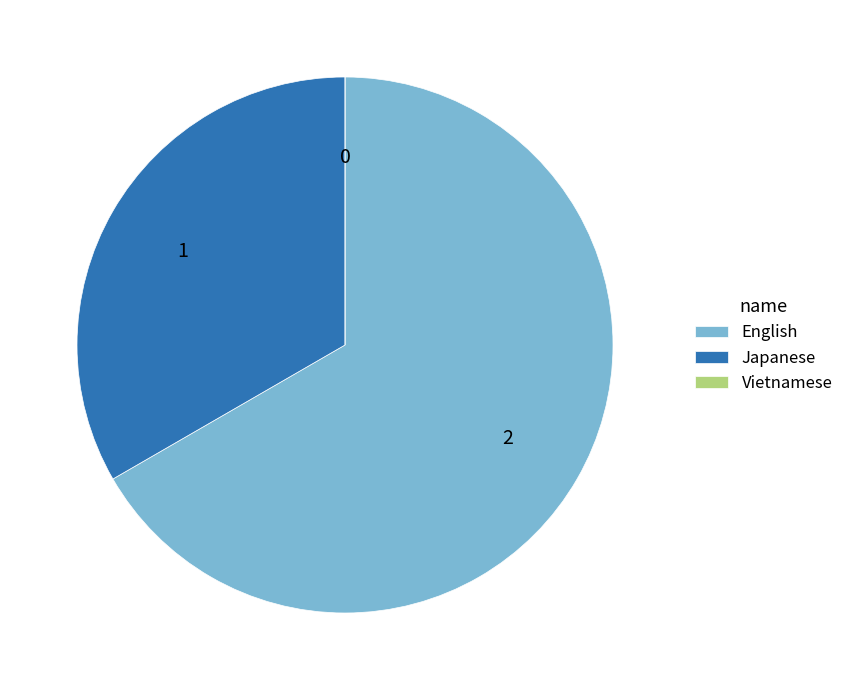

What is the largest slice in the pie chart?

English